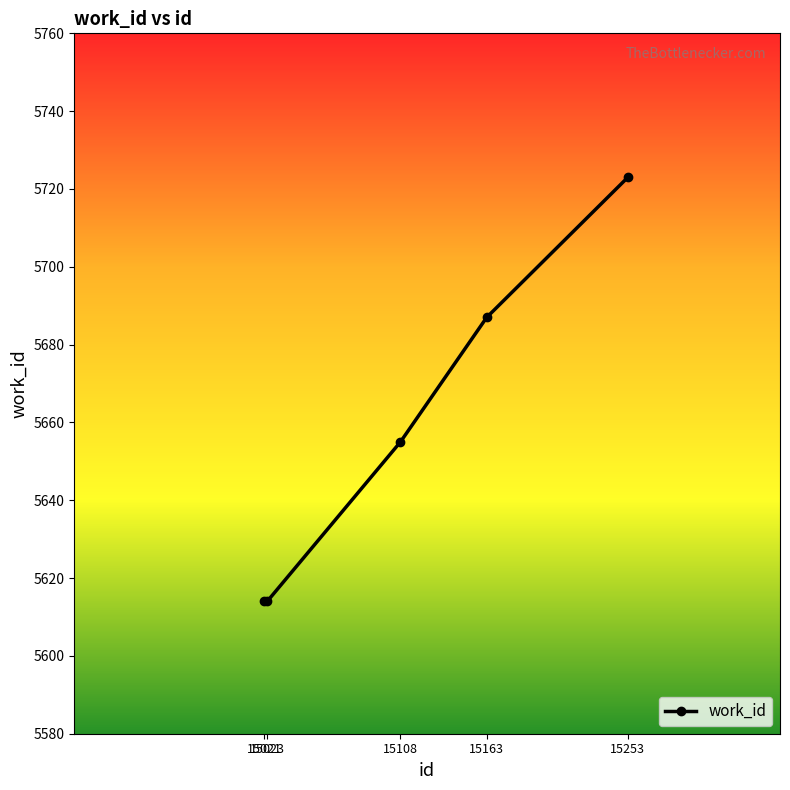

What is the value of the 3rd point from the left?

5655